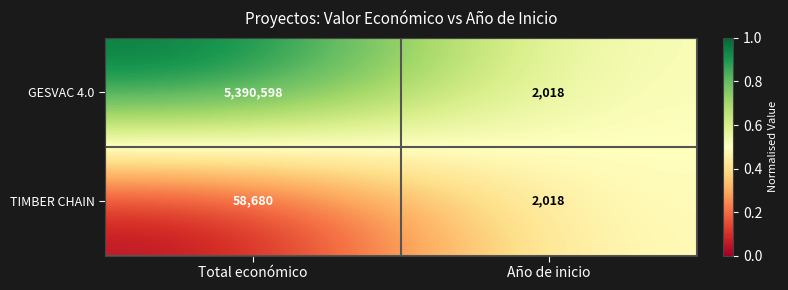

What is the approximate value of TIMBER CHAIN at Total económico?

58680